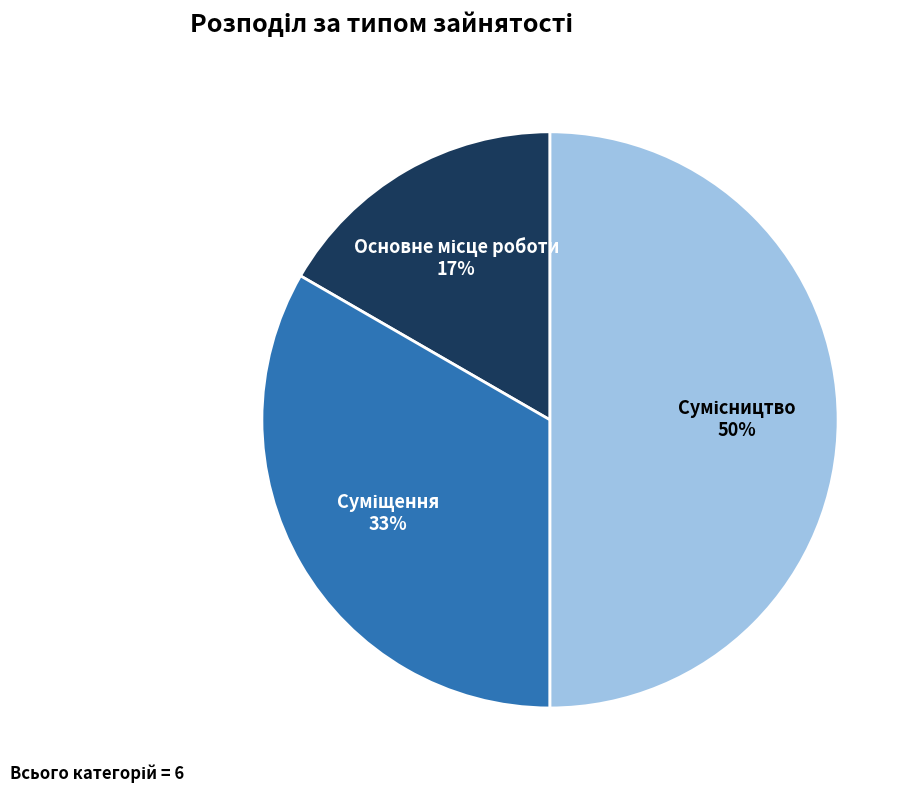

To the nearest percent, what is the average slice percentage?

33%